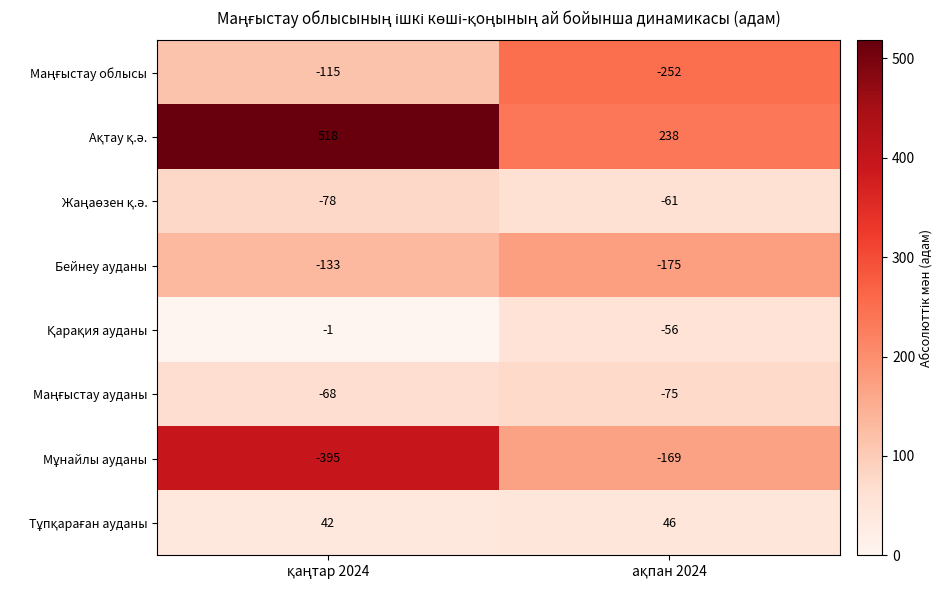

What is the greatest value displayed?

518